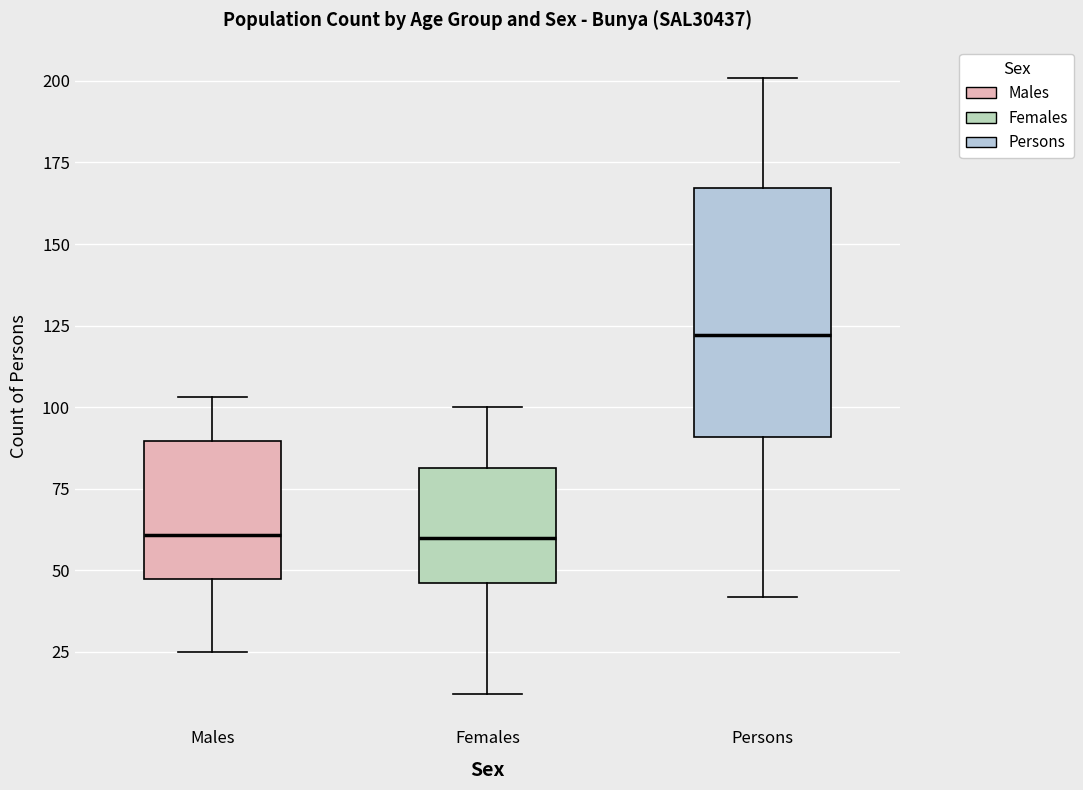

Which box is the tallest, from its lower edge to its upper edge?

Persons